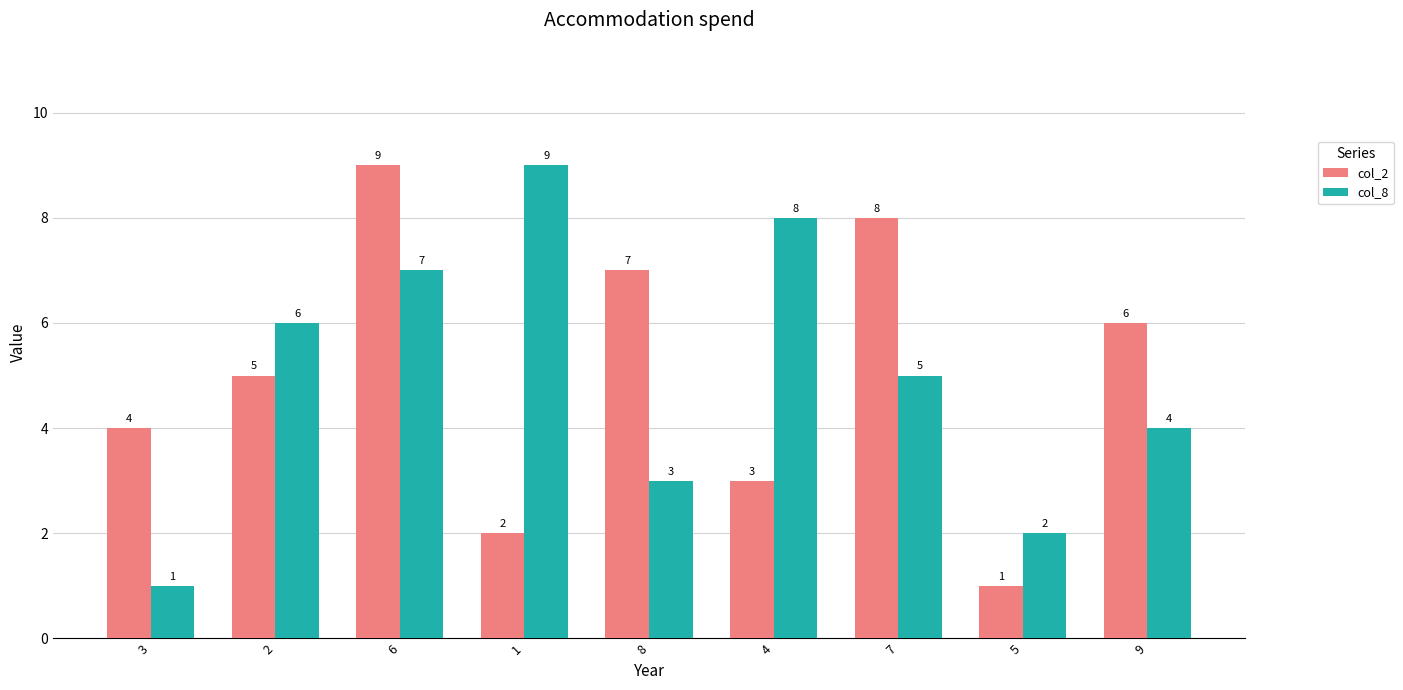

How many series are shown in this chart?

2